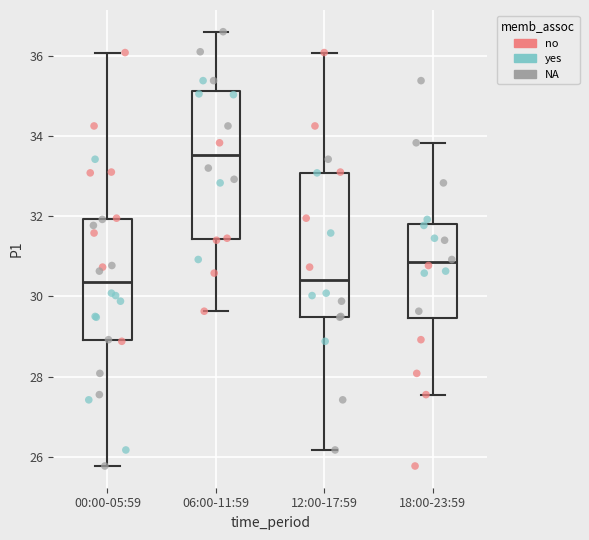

Reading left to right, transcribe this box plot: for each box, give where its median line is, the range the box spans, and where its two whiskers end, as read against the y-axis. The values are not printed on the chart, so give them approximately, as read against the axis.

00:00-05:59: median 30.4, box 29.0 to 32.0, whiskers 25.8 to 36.0
06:00-11:59: median 33.6, box 31.4 to 35.2, whiskers 29.6 to 36.6
12:00-17:59: median 30.4, box 29.4 to 33.0, whiskers 26.2 to 36.0
18:00-23:59: median 30.8, box 29.4 to 31.8, whiskers 27.6 to 33.8